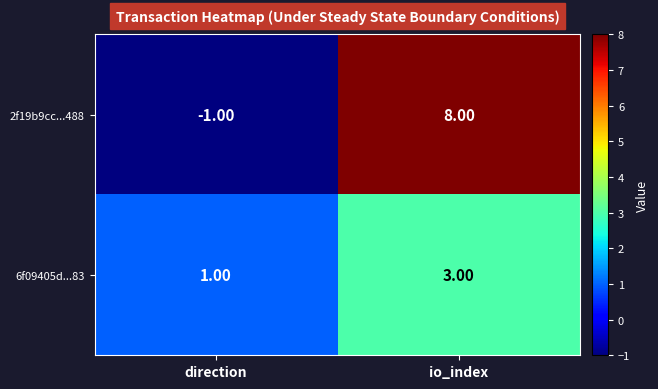

Where is 6f09405d...83 nearest to the value 2?

direction